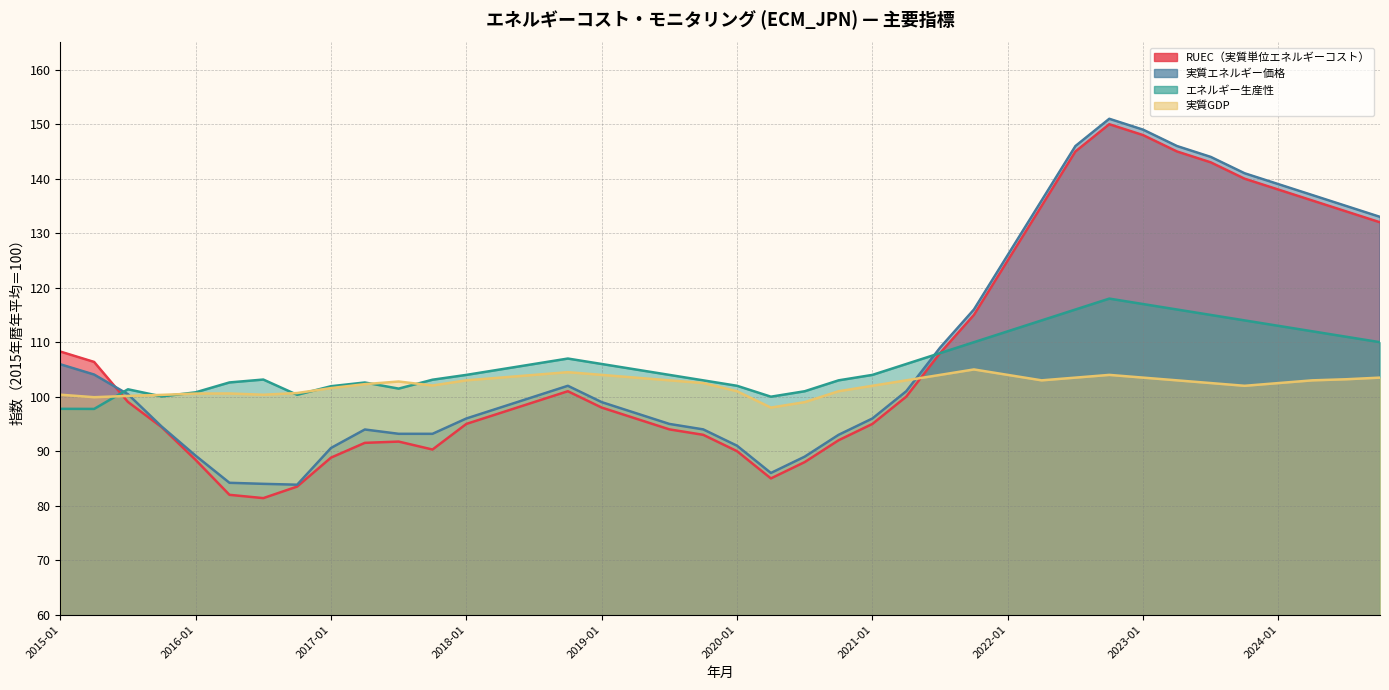

Reading left to right, extract all data points from this chart.

RUEC（実質単位エネルギーコスト）: 108.3	106.4	99.0	94.4	88.4	82.0	81.4	83.5	88.8	91.5	91.8	90.3	95.0	97.0	99.0	101.0	98.0	96.0	94.0	93.0	90.0	85.0	88.0	92.0	95.0	100.0	108.0	115.0	125.0	135.0	145.0	150.0	148.0	145.0	143.0	140.0	138.0	136.0	134.0	132.0
実質エネルギー価格: 105.9	104.1	100.5	94.5	89.2	84.2	84.0	83.8	90.6	94.0	93.2	93.2	96.0	98.0	100.0	102.0	99.0	97.0	95.0	94.0	91.0	86.0	89.0	93.0	96.0	101.0	109.0	116.0	126.0	136.0	146.0	151.0	149.0	146.0	144.0	141.0	139.0	137.0	135.0	133.0
エネルギー生産性: 97.8	97.8	101.4	100.0	100.8	102.6	103.1	100.3	101.9	102.6	101.5	103.1	104.0	105.0	106.0	107.0	106.0	105.0	104.0	103.0	102.0	100.0	101.0	103.0	104.0	106.0	108.0	110.0	112.0	114.0	116.0	118.0	117.0	116.0	115.0	114.0	113.0	112.0	111.0	110.0
実質GDP: 100.4	99.9	100.1	100.3	100.6	100.6	100.4	100.7	101.6	102.3	102.8	102.0	103.0	103.5	104.0	104.5	104.0	103.5	103.0	102.5	101.0	98.0	99.0	101.0	102.0	103.0	104.0	105.0	104.0	103.0	103.5	104.0	103.5	103.0	102.5	102.0	102.5	103.0	103.2	103.5